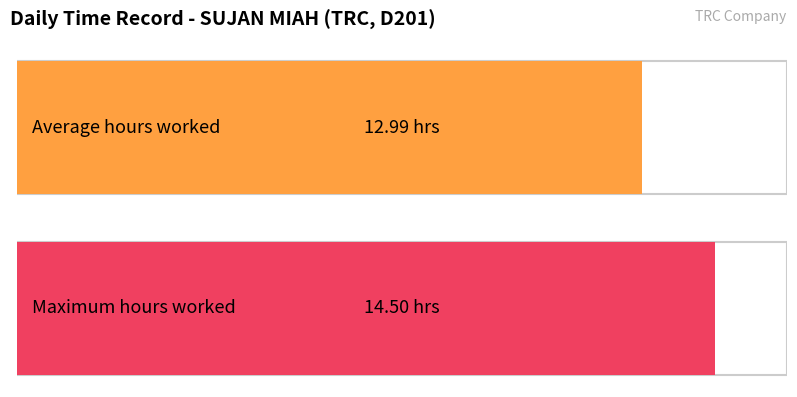

The value at 13 is 0.0. True or false?

True